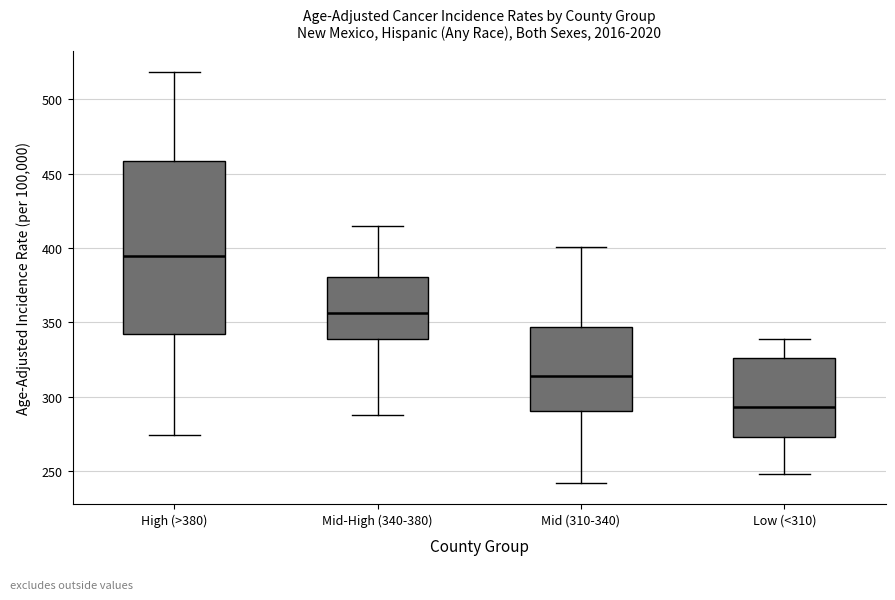

Reading left to right, read every box against the y-axis: the position of its median line, the range the box covers, and the ends of its whiskers. The values are not printed on the chart, so give them approximately, as read against the axis.

High (>380): median 395, box 340 to 460, whiskers 275 to 520
Mid-High (340-380): median 355, box 340 to 380, whiskers 290 to 415
Mid (310-340): median 315, box 290 to 345, whiskers 240 to 400
Low (<310): median 295, box 275 to 325, whiskers 250 to 340